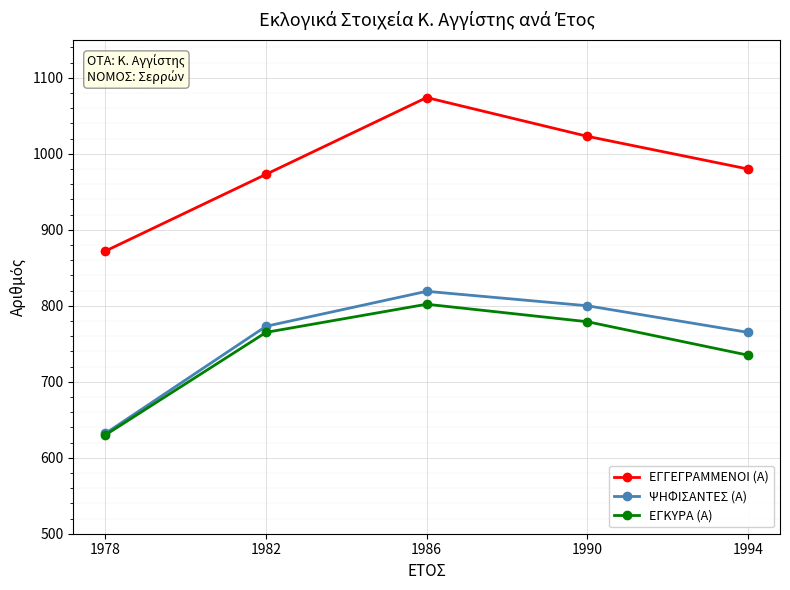

What is the difference between the maximum and minimum values in the ΕΓΓΕΓΡΑΜΜΕΝΟΙ (Α) series?

202